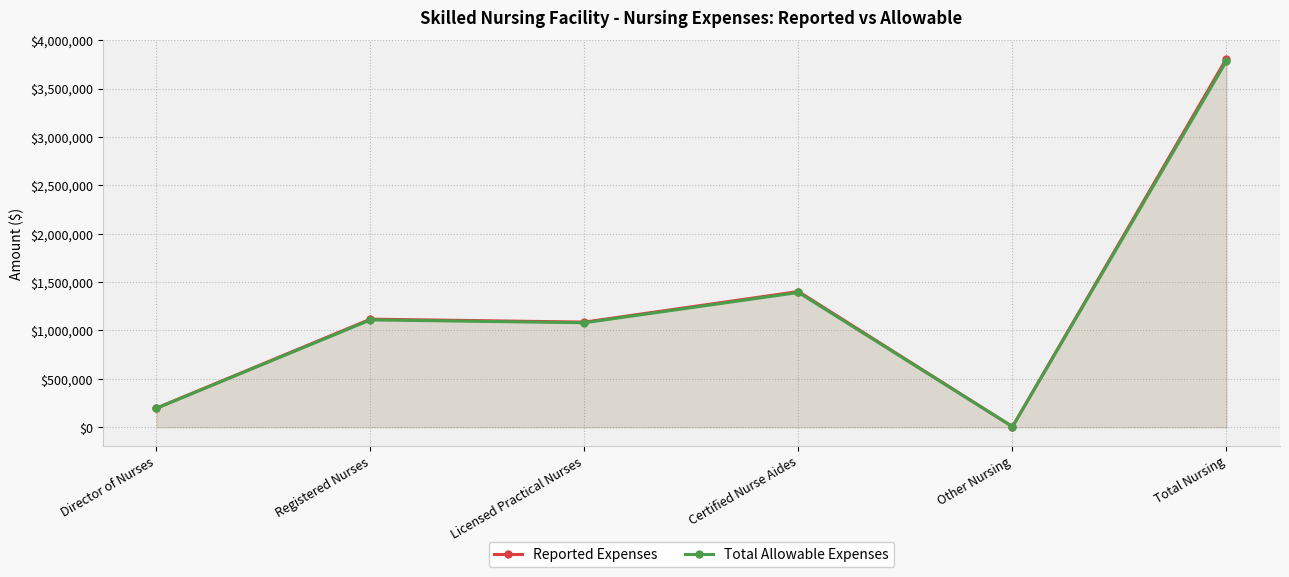

Which has a higher value, Director of Nurses or Total Nursing?

Total Nursing